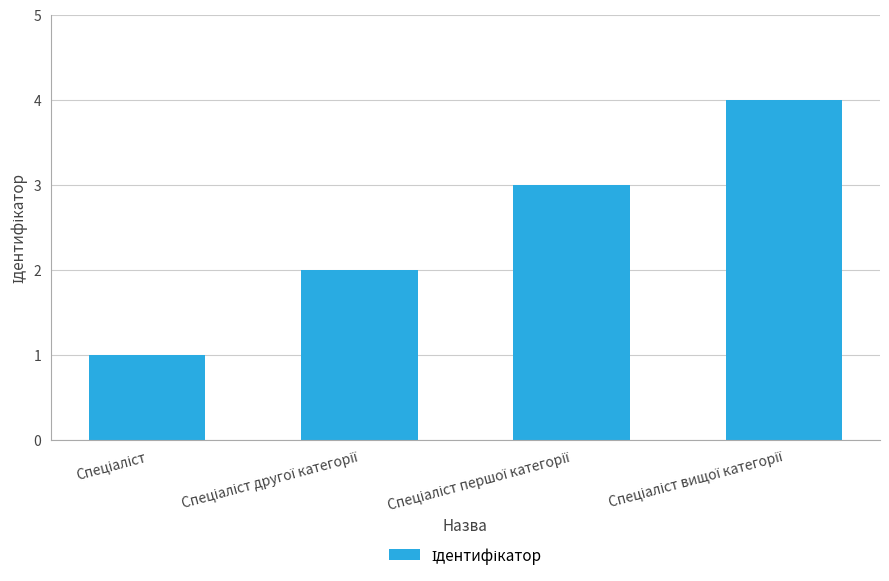

What is the difference between the maximum and minimum values?

3